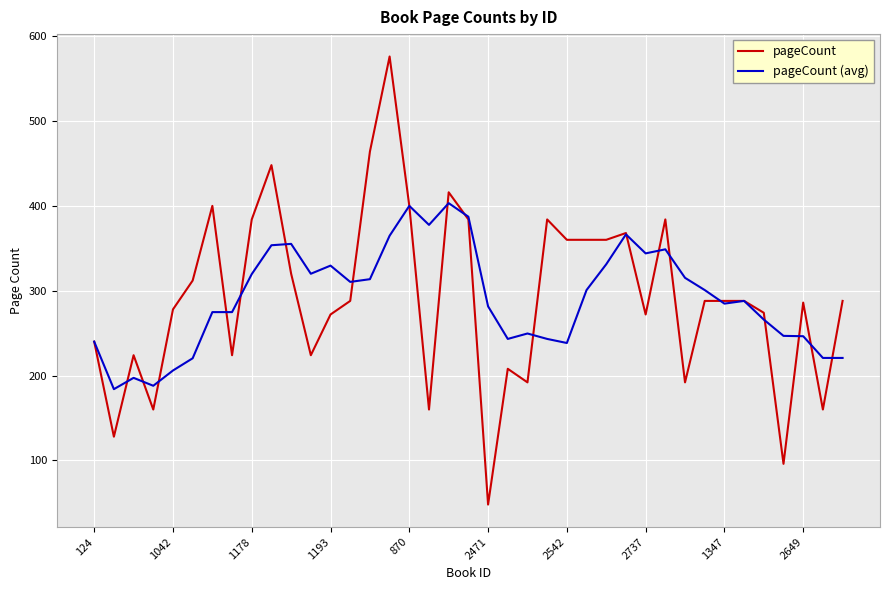

List the series in order of their peak value, lowest first.

pageCount (avg), pageCount